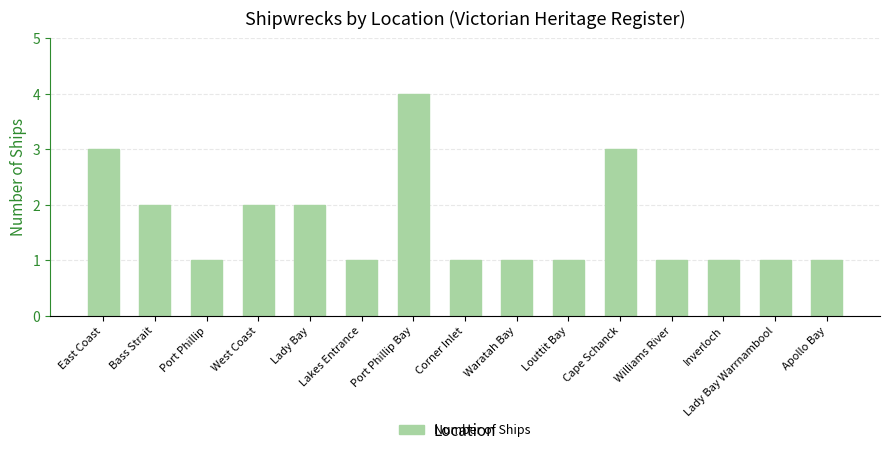

What is the sum of the values at Lady Bay and Port Phillip Bay?

6